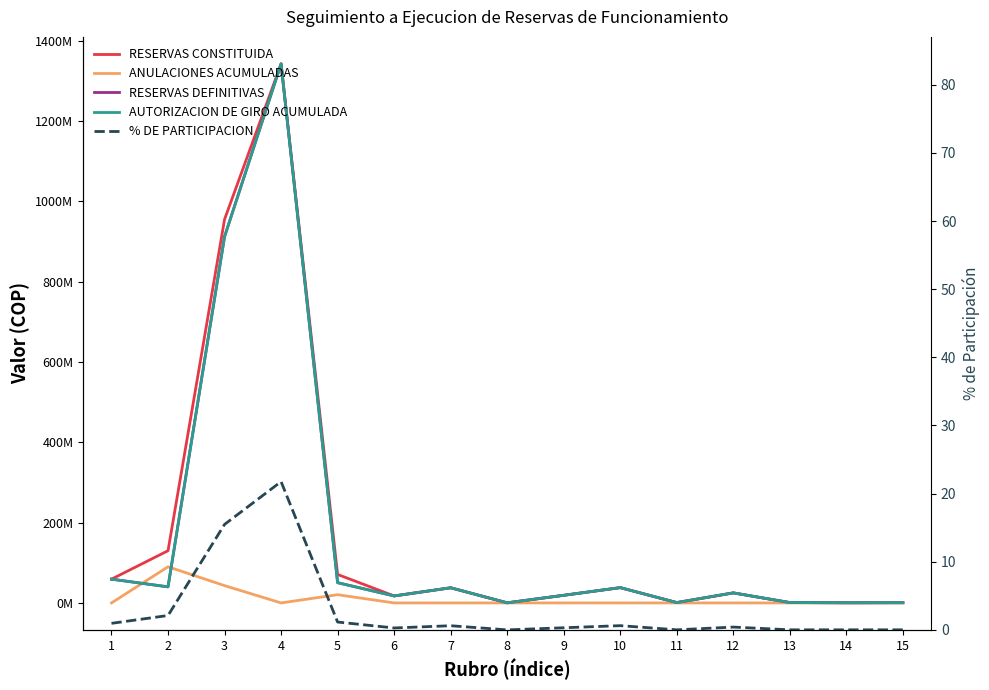

What is the difference between the maximum and minimum values in the % DE PARTICIPACION series?

21.8